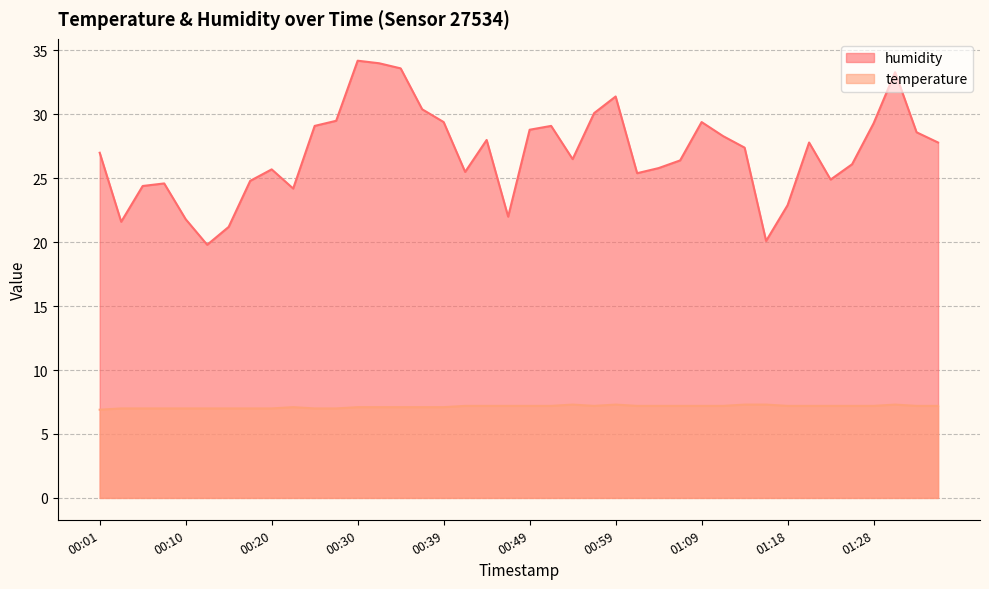

How many data points in humidity are less than 27?

19